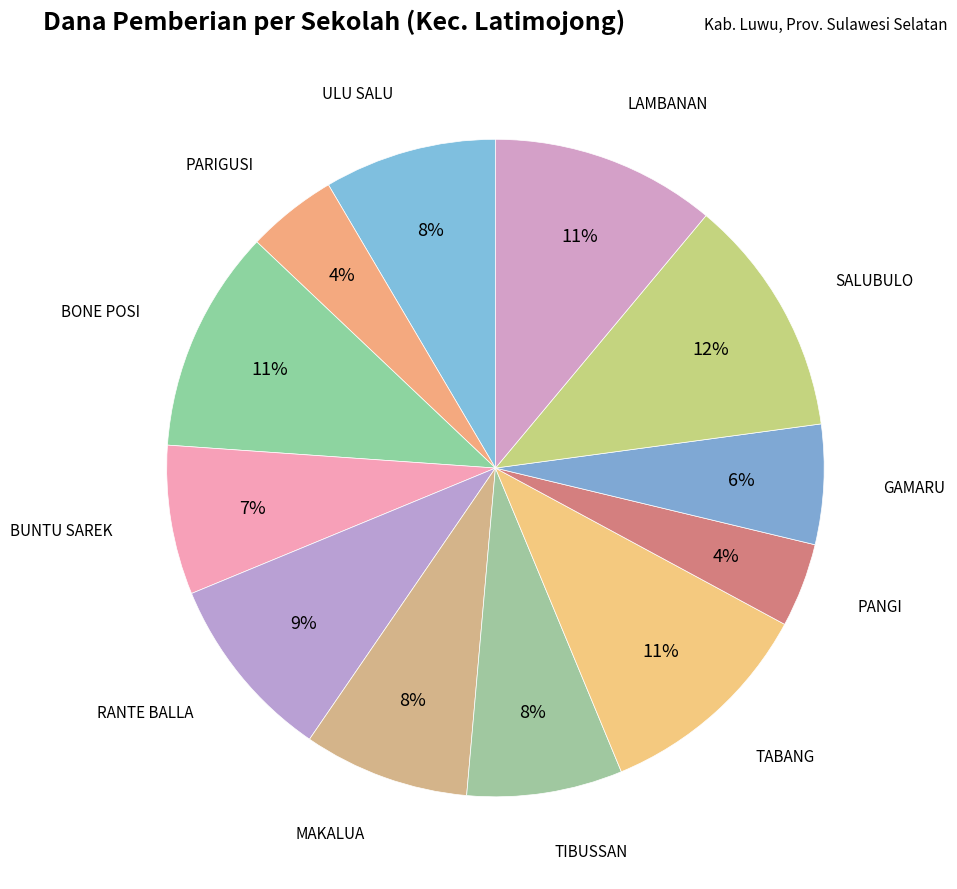

Count the number of slices in the pie.

12